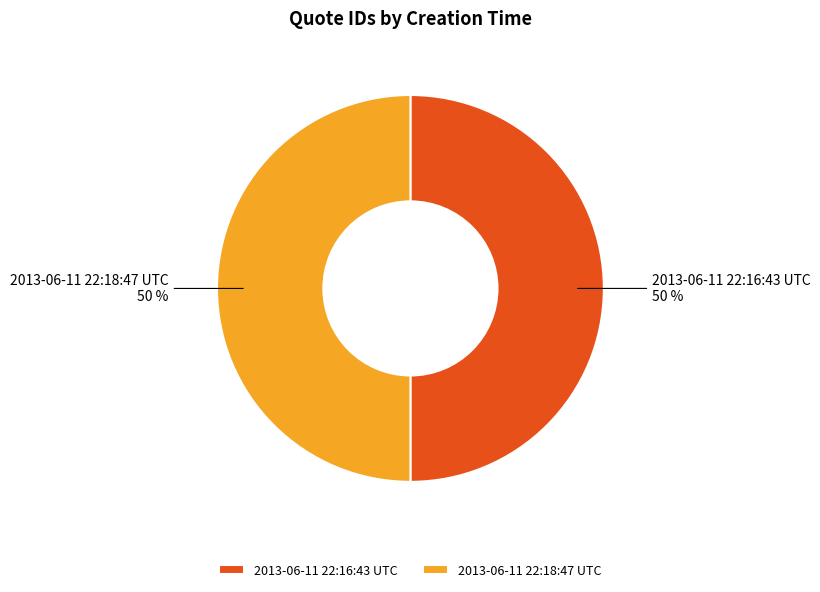

To the nearest percent, what percentage of the pie is 2013-06-11 22:18:47 UTC?

50%